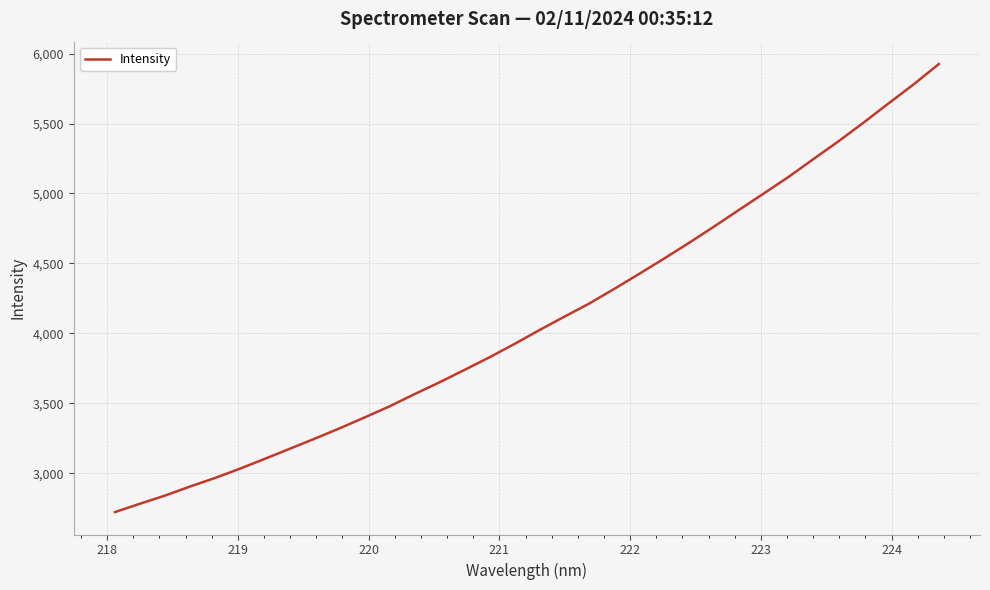

What is the maximum value shown in the chart?

5925.1